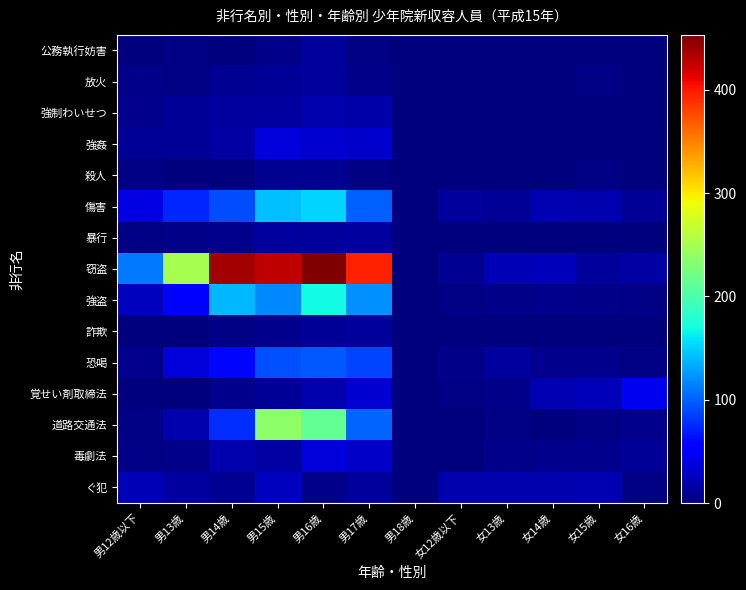

Reading left to right, transcribe all the data shown in this chart.

公務執行妨害: 男12歳以下=0	男13歳=3	男14歳=0	男15歳=4	男16歳=11	男17歳=2	男18歳=0	女12歳以下=1	女13歳=0	女14歳=1	女15歳=0	女16歳=0
放火: 男12歳以下=4	男13歳=3	男14歳=8	男15歳=10	男16歳=11	男17歳=4	男18歳=0	女12歳以下=1	女13歳=0	女14歳=1	女15歳=2	女16歳=1
強制わいせつ: 男12歳以下=6	男13歳=9	男14歳=14	男15歳=13	男16歳=18	男17歳=16	男18歳=0	女12歳以下=0	女13歳=0	女14歳=0	女15歳=0	女16歳=0
強姦: 男12歳以下=9	男13歳=10	男14歳=15	男15歳=36	男16歳=32	男17歳=31	男18歳=0	女12歳以下=0	女13歳=0	女14歳=0	女15歳=0	女16歳=1
殺人: 男12歳以下=2	男13歳=1	男14歳=1	男15歳=8	男16歳=8	男17歳=2	男18歳=0	女12歳以下=0	女13歳=1	女14歳=1	女15歳=2	女16歳=1
傷害: 男12歳以下=39	男13歳=73	男14歳=91	男15歳=142	男16歳=152	男17歳=100	男18歳=1	女12歳以下=12	女13歳=9	女14歳=20	女15歳=18	女16歳=10
暴行: 男12歳以下=3	男13歳=5	男14歳=6	男15歳=13	男16歳=11	男17歳=14	男18歳=0	女12歳以下=1	女13歳=0	女14歳=0	女15歳=1	女16歳=0
窃盗: 男12歳以下=110	男13歳=250	男14歳=438	男15歳=427	男16歳=453	男17歳=396	男18歳=0	女12歳以下=8	女13歳=23	女14歳=24	女15歳=11	女16歳=15
強盗: 男12歳以下=25	男13歳=57	男14歳=139	男15歳=118	男16歳=169	男17歳=122	男18歳=0	女12歳以下=3	女13歳=5	女14歳=7	女15歳=4	女16歳=3
詐欺: 男12歳以下=0	男13歳=1	男14歳=2	男15歳=7	男16歳=9	男17歳=11	男18歳=0	女12歳以下=0	女13歳=1	女14歳=1	女15歳=1	女16歳=1
恐喝: 男12歳以下=6	男13歳=37	男14歳=59	男15歳=93	男16歳=96	男17歳=88	男18歳=1	女12歳以下=4	女13歳=13	女14歳=6	女15歳=7	女16歳=3
覚せい剤取締法: 男12歳以下=1	男13歳=1	男14歳=7	男15歳=10	男16歳=19	男17歳=33	男18歳=0	女12歳以下=3	女13歳=5	女14歳=21	女15歳=24	女16歳=46
道路交通法: 男12歳以下=2	男13歳=19	男14歳=77	男15歳=237	男16歳=214	男17歳=102	男18歳=0	女12歳以下=1	女13歳=3	女14歳=1	女15歳=2	女16歳=6
毒劇法: 男12歳以下=3	男13歳=5	男14歳=18	男15歳=15	男16歳=36	男17歳=29	男18歳=0	女12歳以下=0	女13歳=5	女14歳=6	女15歳=6	女16歳=10
ぐ犯: 男12歳以下=22	男13歳=14	男14歳=8	男15歳=25	男16歳=5	男17歳=12	男18歳=0	女12歳以下=19	女13歳=19	女14歳=19	女15歳=20	女16歳=3